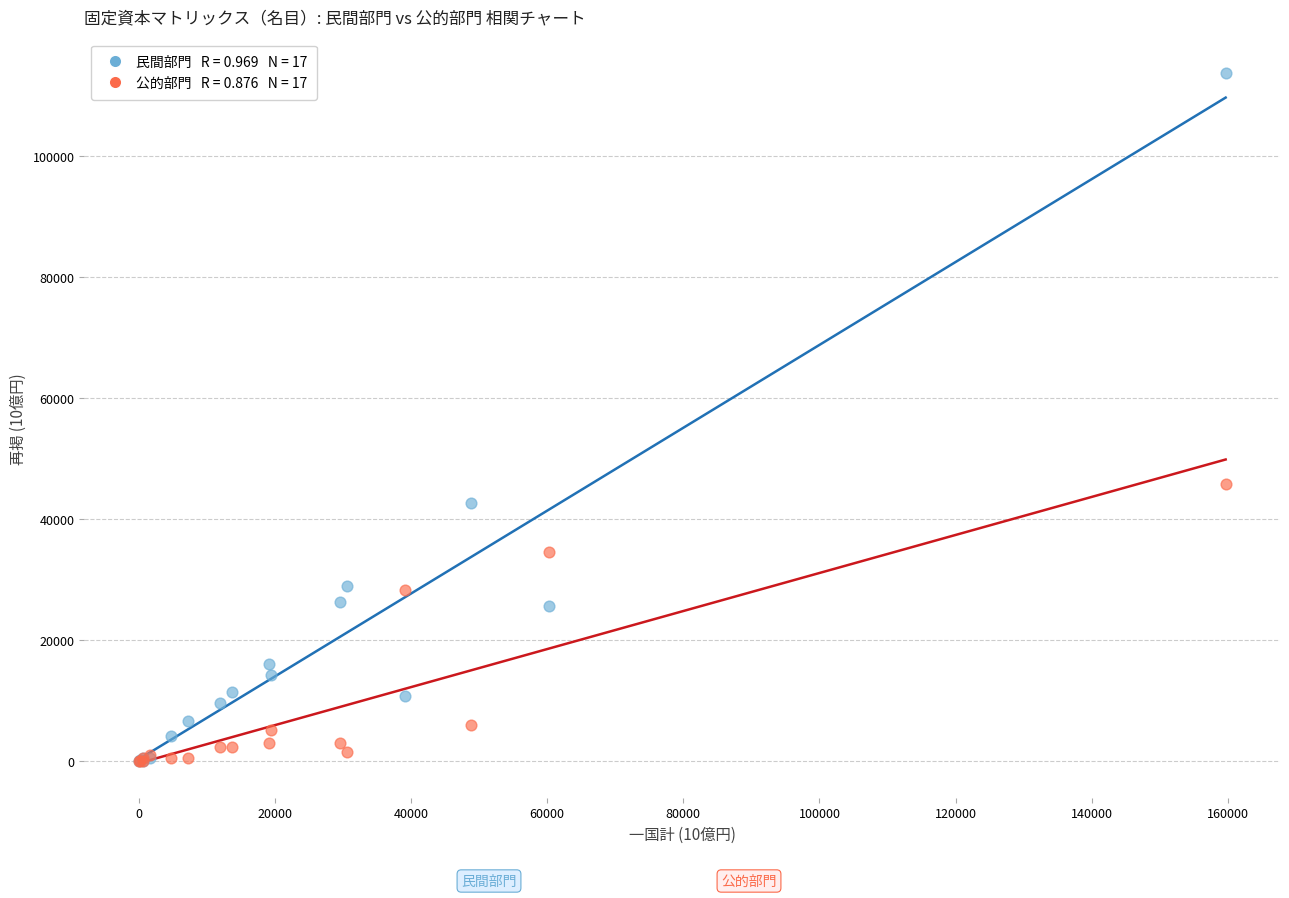

Across all series, what Y value is closest to 56887?

45869.0